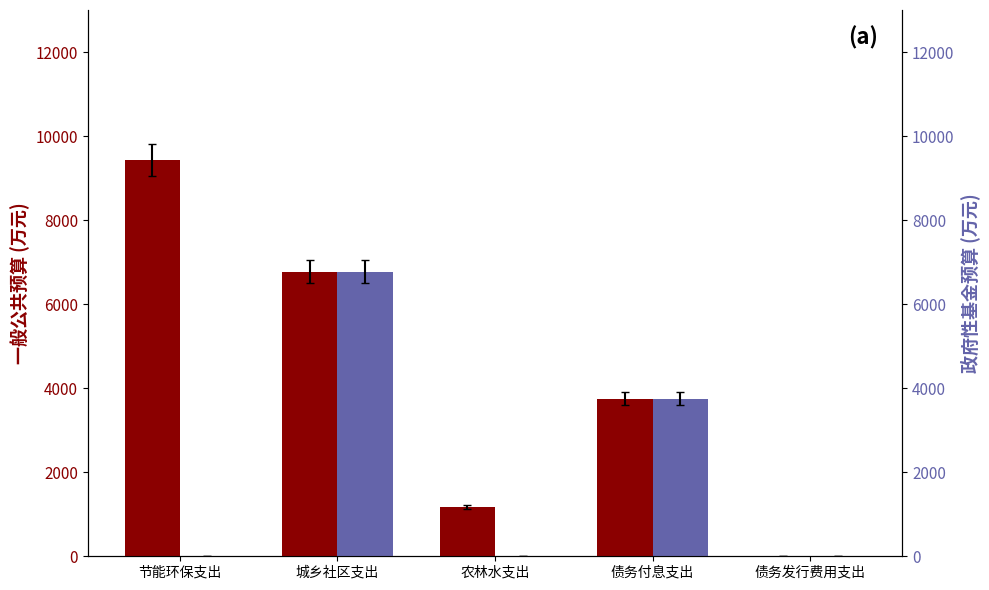

Is it true that 政府性基金预算 equals 0.0 at 节能环保支出?

True